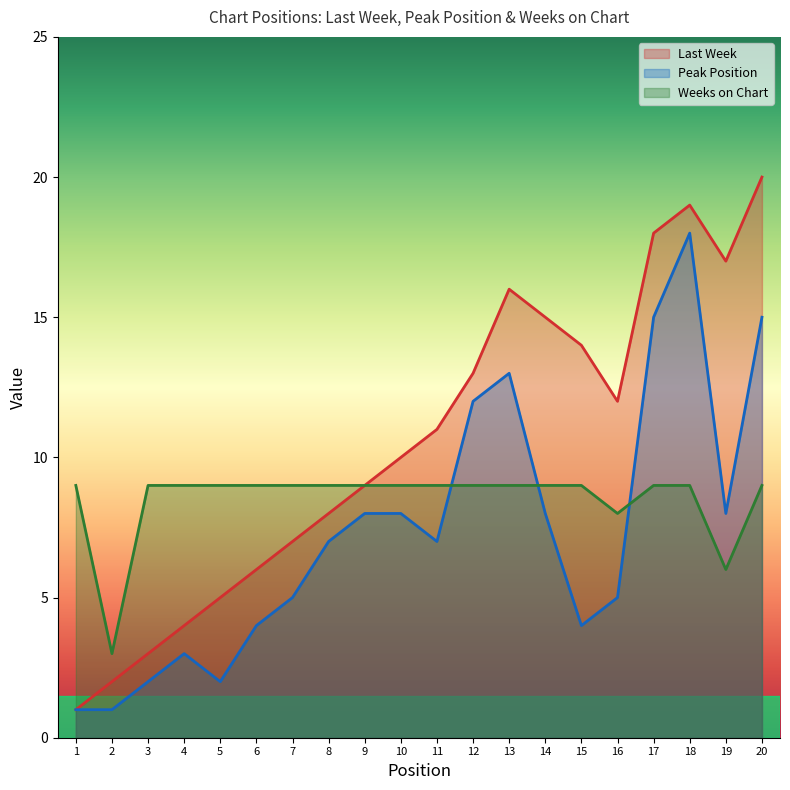

In Last Week, how many points are lower than both neighbors (excluding endpoints)?

2